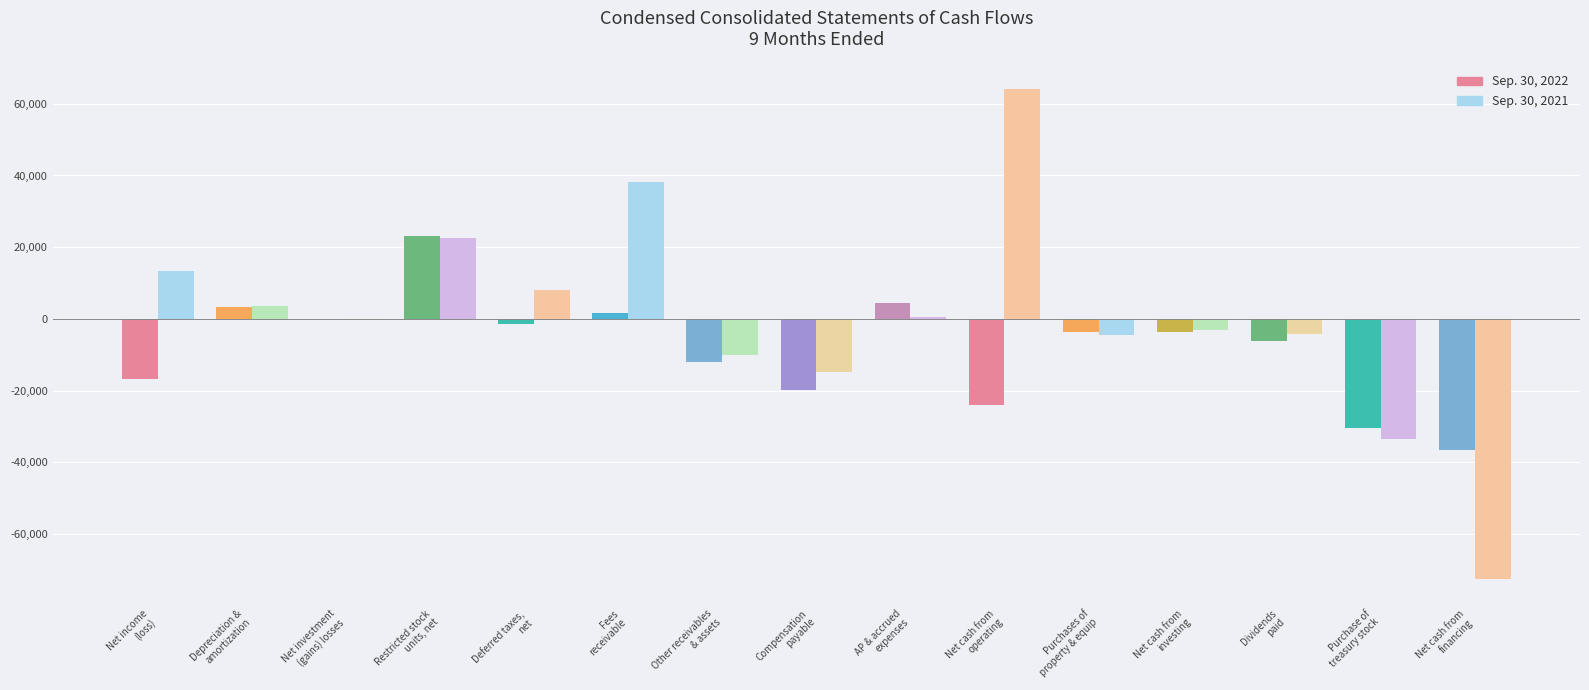

At which label does Sep. 30, 2021 reach its peak?

Net cash from
operating